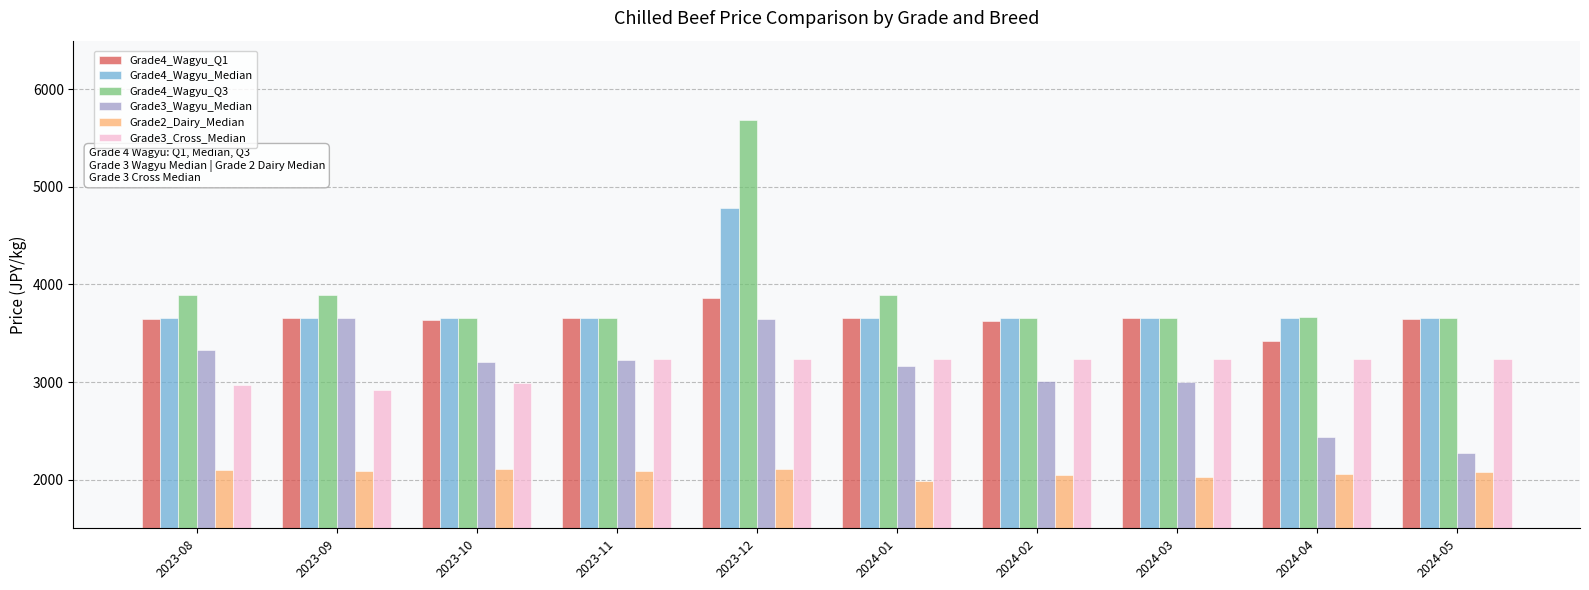

What position from the right is 2024-03?

3